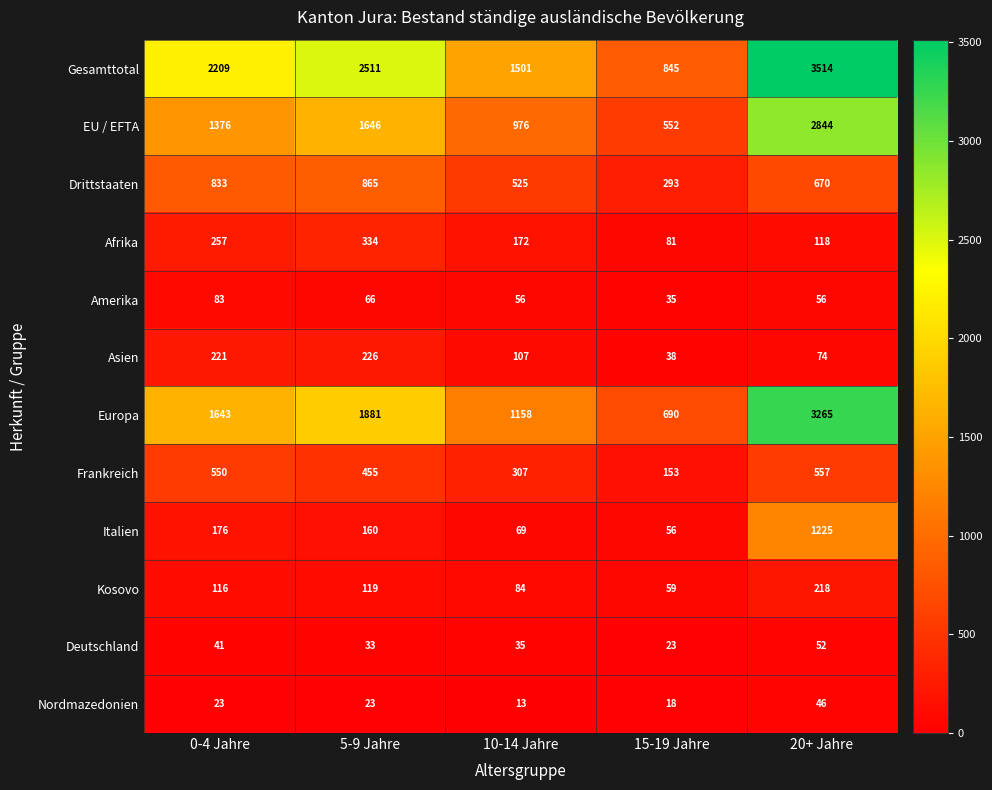

Is it true that Frankreich equals 557 at 20+ Jahre?

True